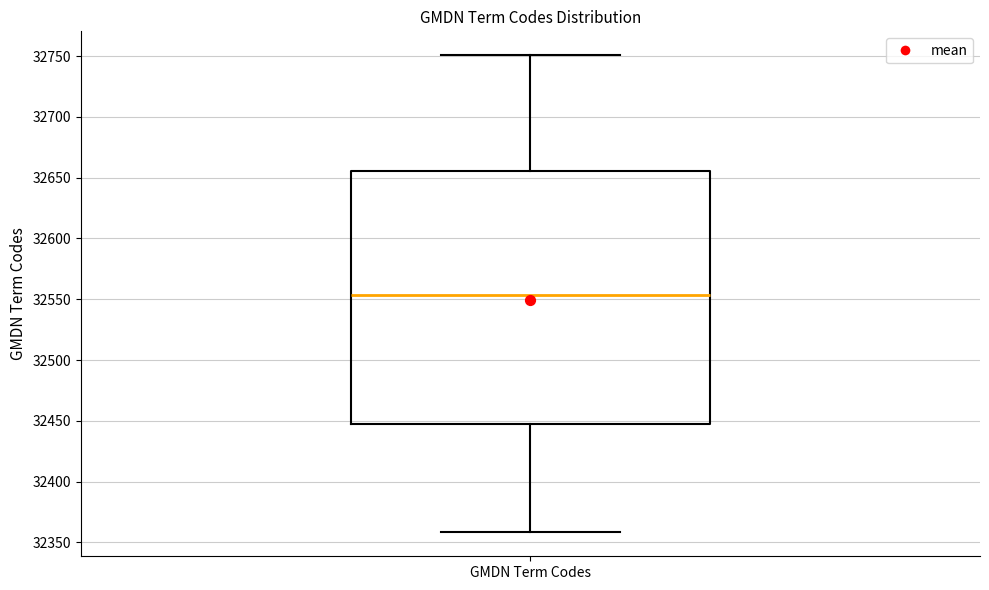

Transcribe this box plot: give where the median line is, the range the box spans, and where the two whiskers end, as read against the y-axis. The values are not printed on the chart, so give them approximately, as read against the axis.

median 32555, box 32445 to 32655, whiskers 32360 to 32750